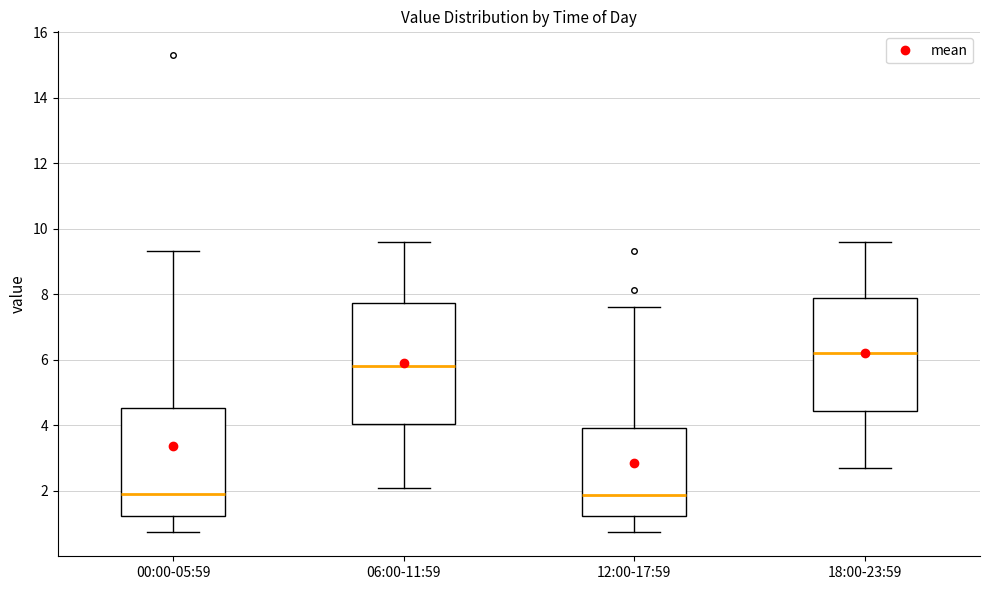

Which box is the tallest, from its lower edge to its upper edge?

06:00-11:59